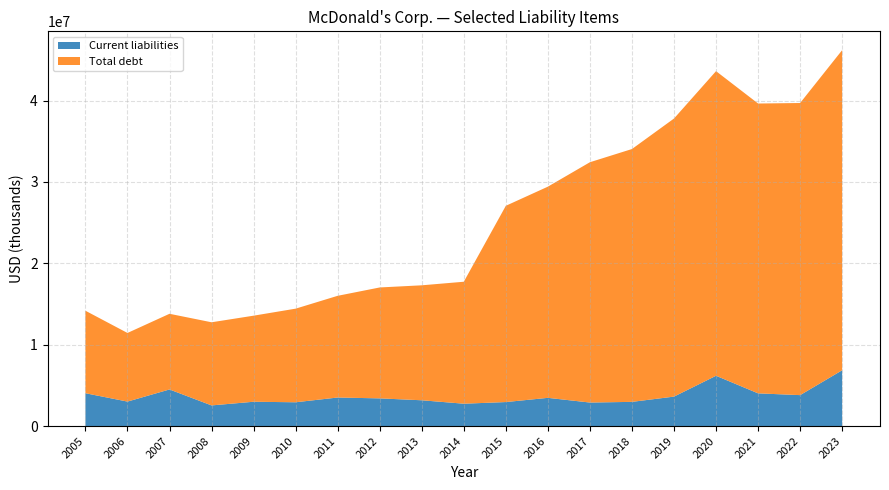

Reading left to right, transcribe all the data shown in this chart.

Current liabilities: 2005=4036300	2006=3008100	2007=4498500	2008=2537900	2009=2988700	2010=2924700	2011=3509200	2012=3403100	2013=3170000	2014=2747900	2015=2950400	2016=3468300	2017=2890600	2018=2973500	2019=3621000	2020=6181200	2021=4020000	2022=3802100	2023=6859000
Total debt: 2005=10140100	2006=8434200	2007=9301100	2008=10217800	2009=10578400	2010=11505300	2011=12500400	2012=13632500	2013=14129800	2014=14989700	2015=24122100	2016=25955700	2017=29536400	2018=31075300	2019=34177200	2020=37440400	2021=35622700	2022=35903500	2023=39345300